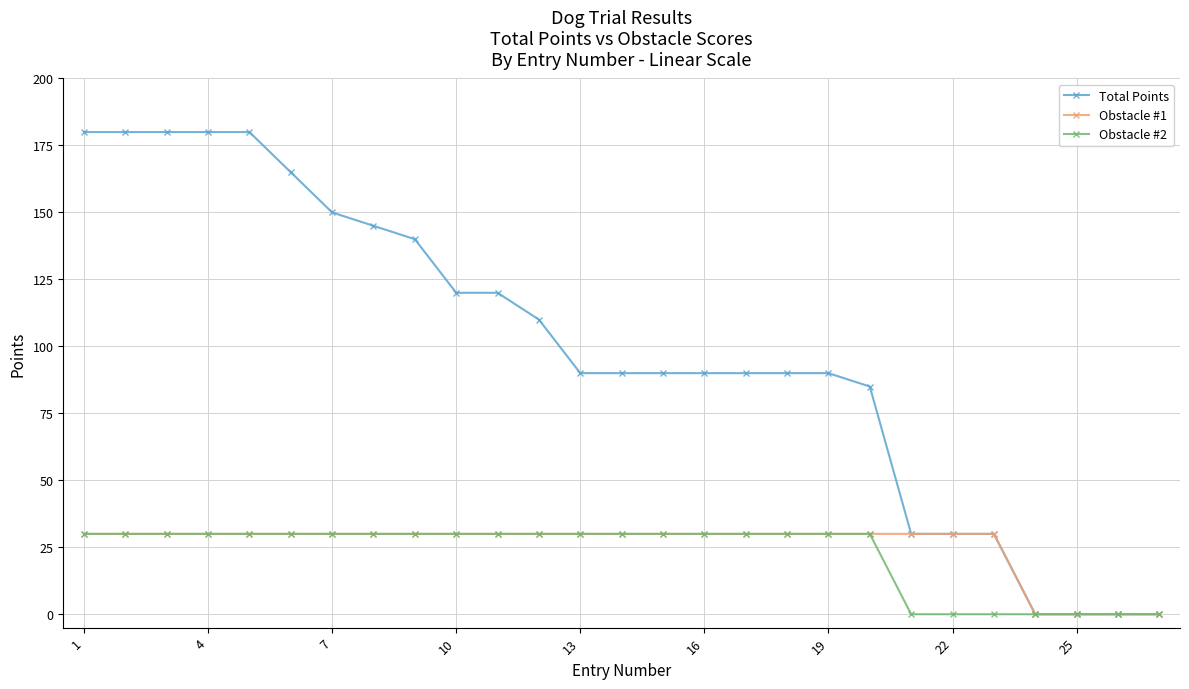

Which series has the largest range (max minus min)?

Total Points